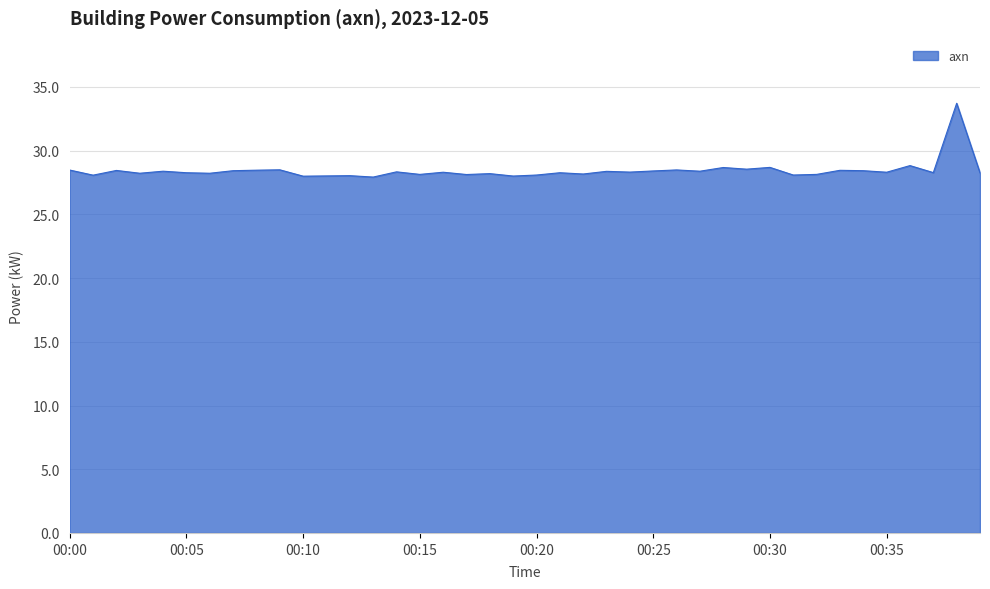

What is the maximum value shown in the chart?

33.7